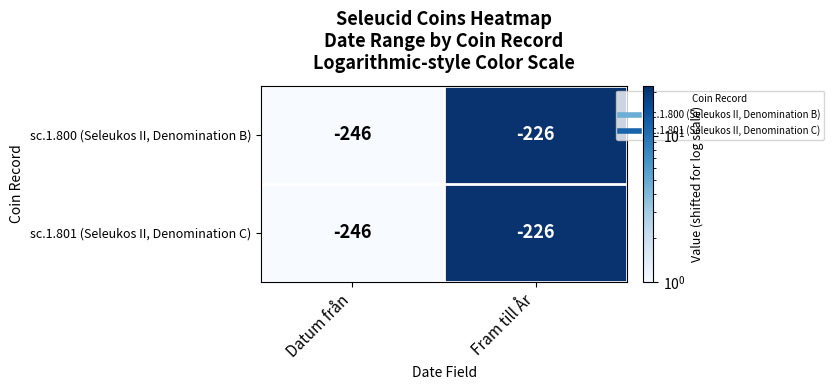

At which label is sc.1.801 (Seleukos II, Denomination C) closest to -236?

Datum från